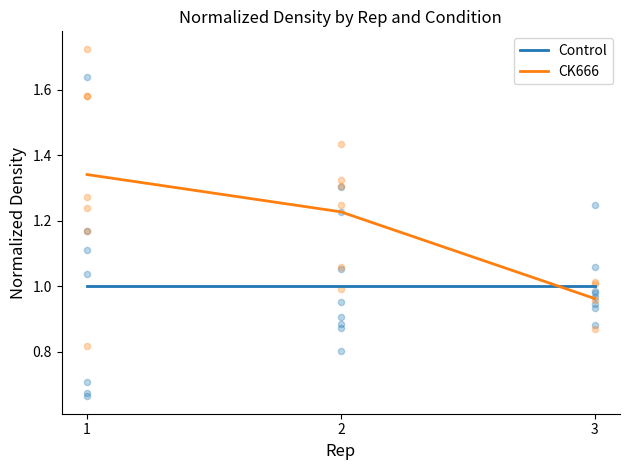

What is the total value across all series at 3?

2.0